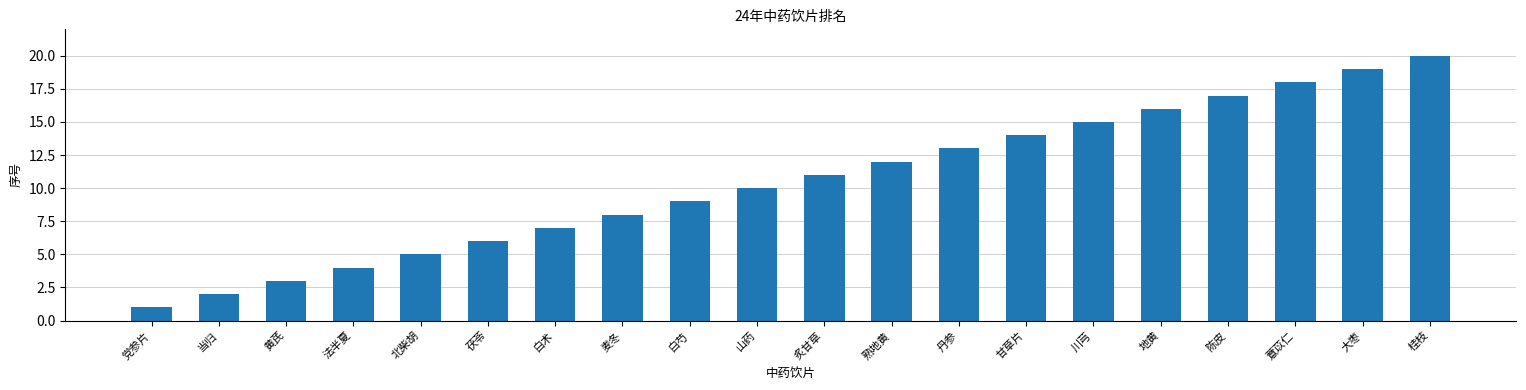

At which category does the chart reach its minimum across all series?

党参片